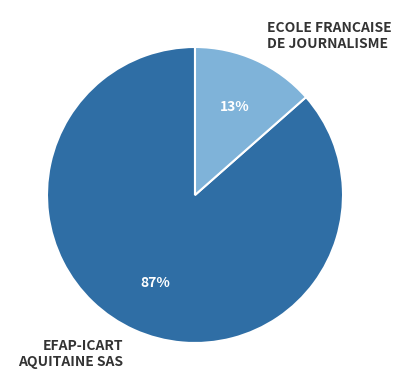

Is it true that EFAP-ICART AQUITAINE SAS is 87% of the pie?

True